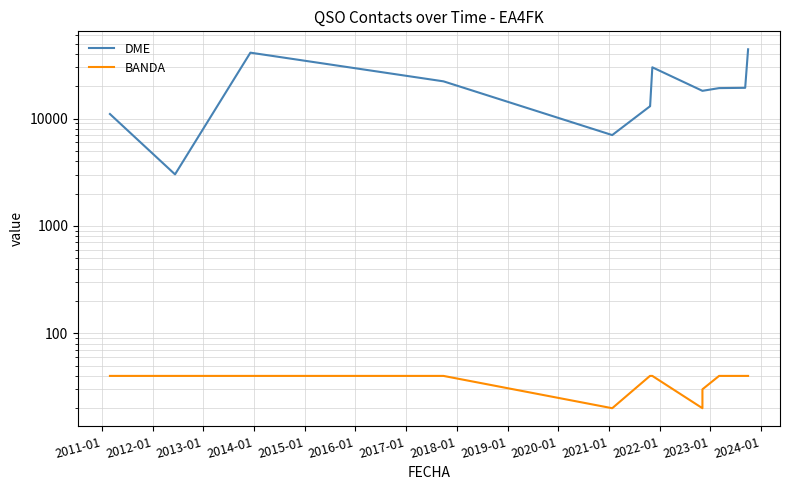

The DME series shows 6322 at 2013-01. True or false?

False